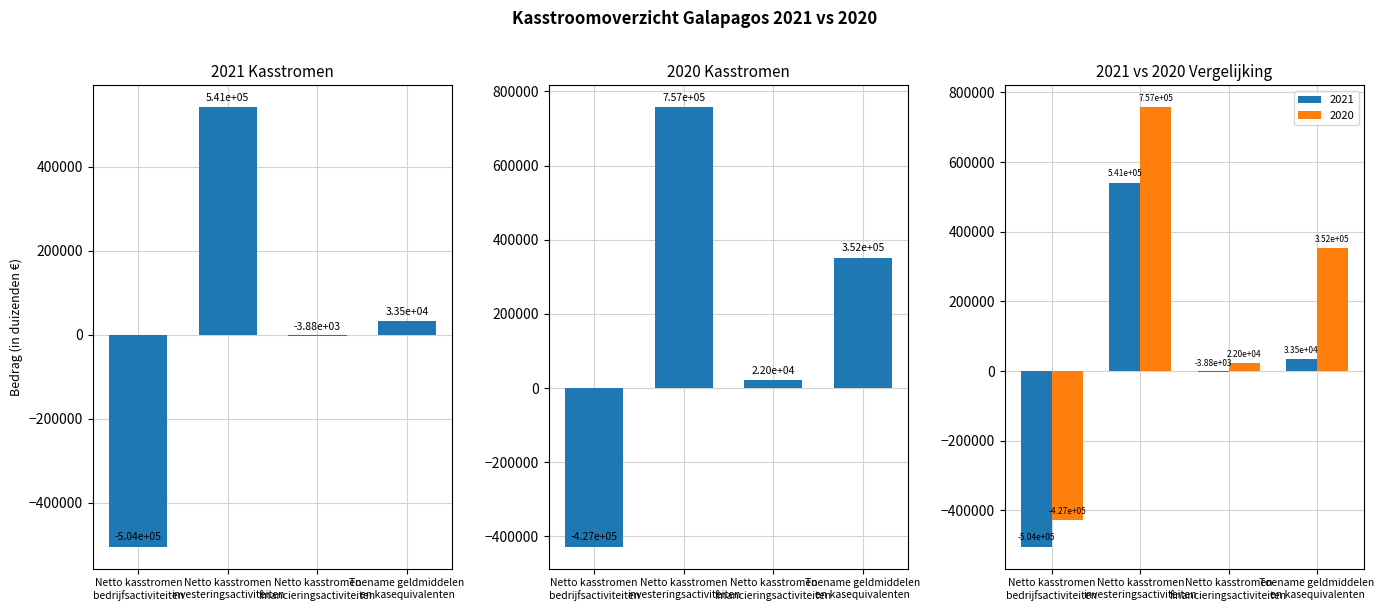

Reading left to right, what are all the values shown in this chart?

2021: Netto kasstromen
bedrijfsactiviteiten=-503827	Netto kasstromen
investeringsactiviteiten=541238	Netto kasstromen
financieringsactiviteiten=-3876	Toename geldmiddelen
en kasequivalenten=33535
2020: Netto kasstromen
bedrijfsactiviteiten=-427336	Netto kasstromen
investeringsactiviteiten=757288	Netto kasstromen
financieringsactiviteiten=22040	Toename geldmiddelen
en kasequivalenten=351994